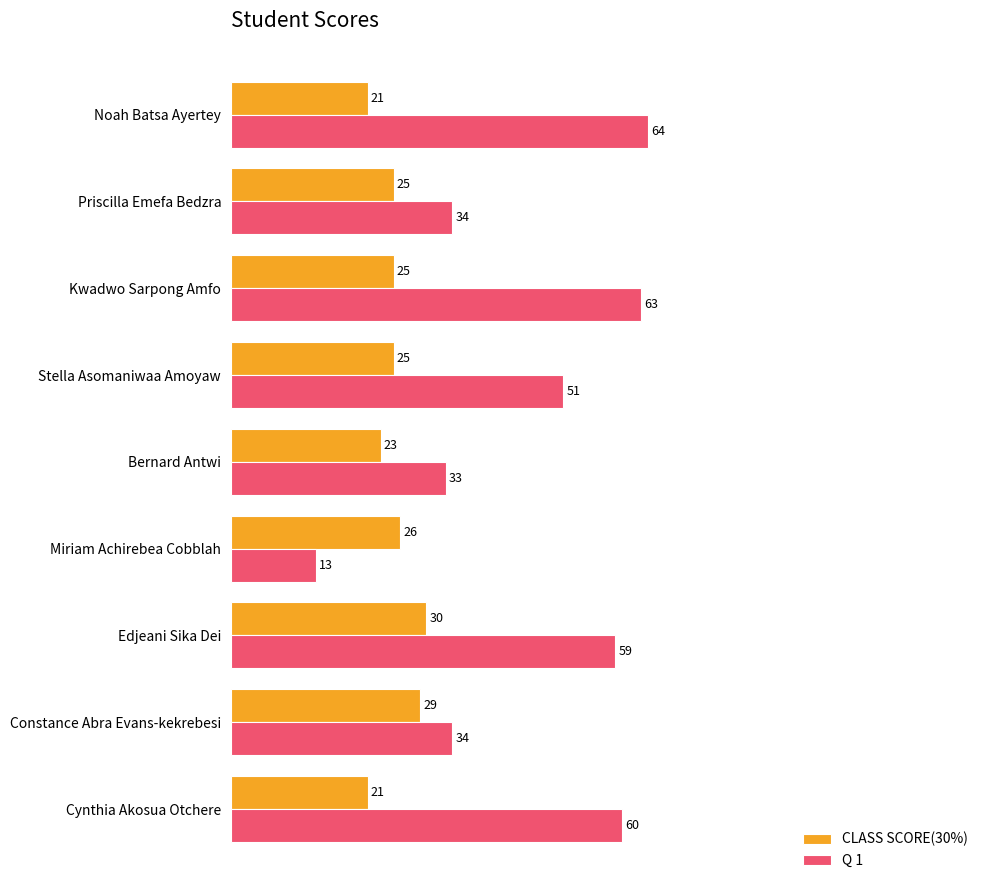

Between Noah Batsa Ayertey and Priscilla Emefa Bedzra, which series saw the biggest shift?

Q 1